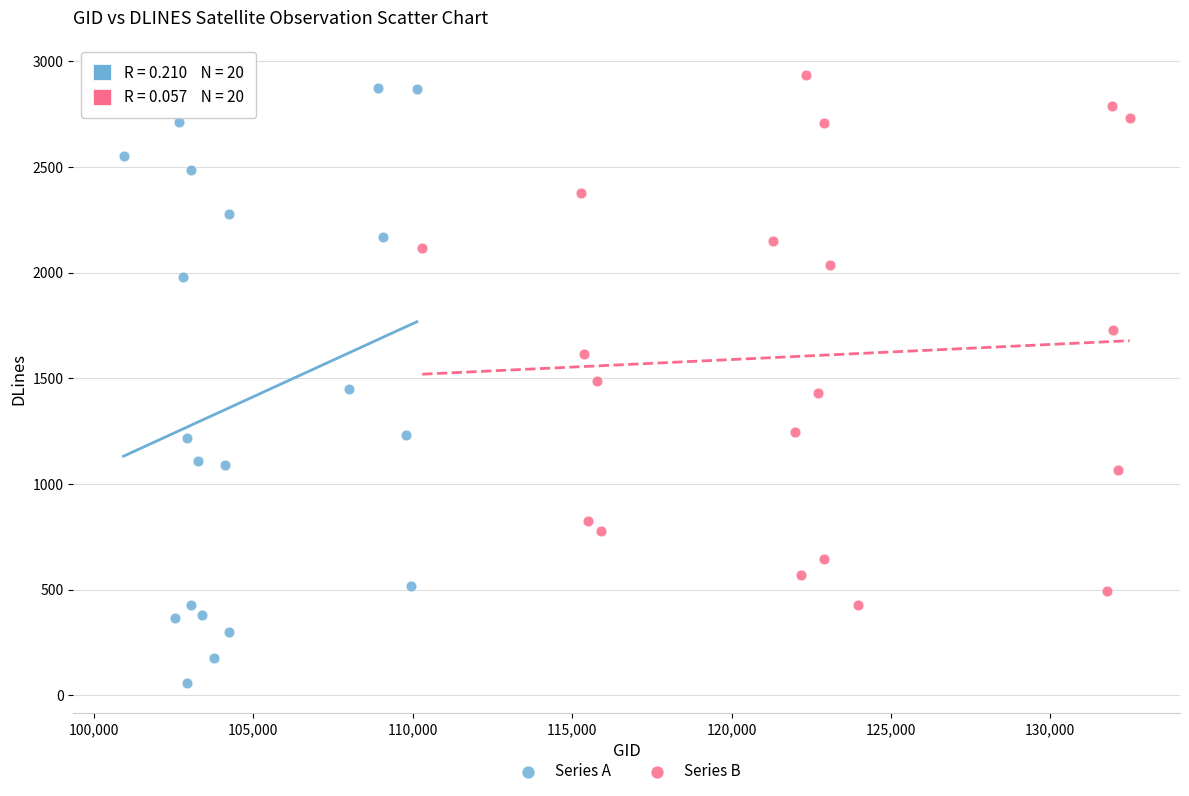

Which series contains the lowest Y value?

Series A